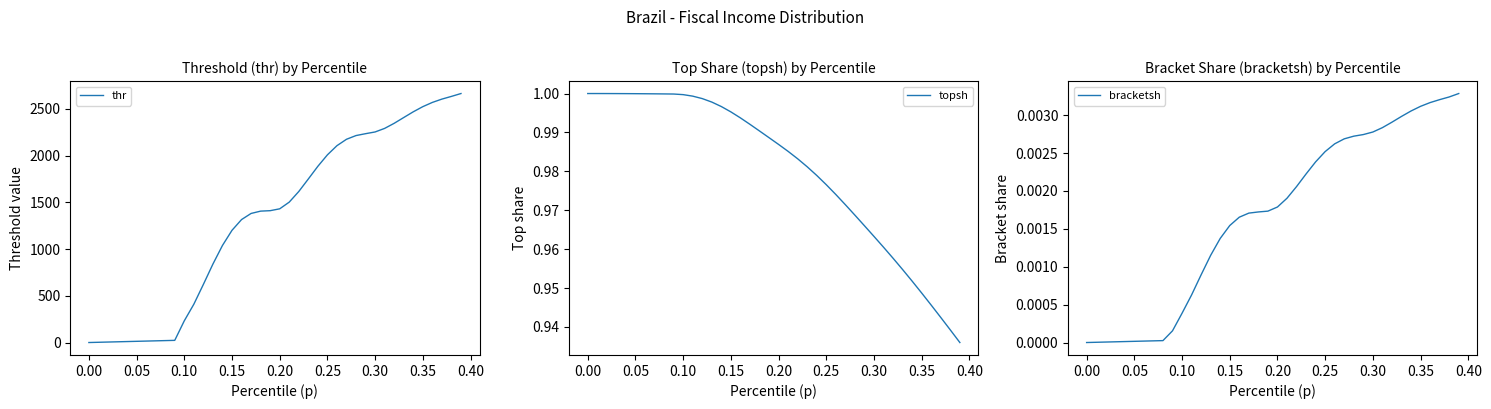

How many lines are shown in the chart?

3